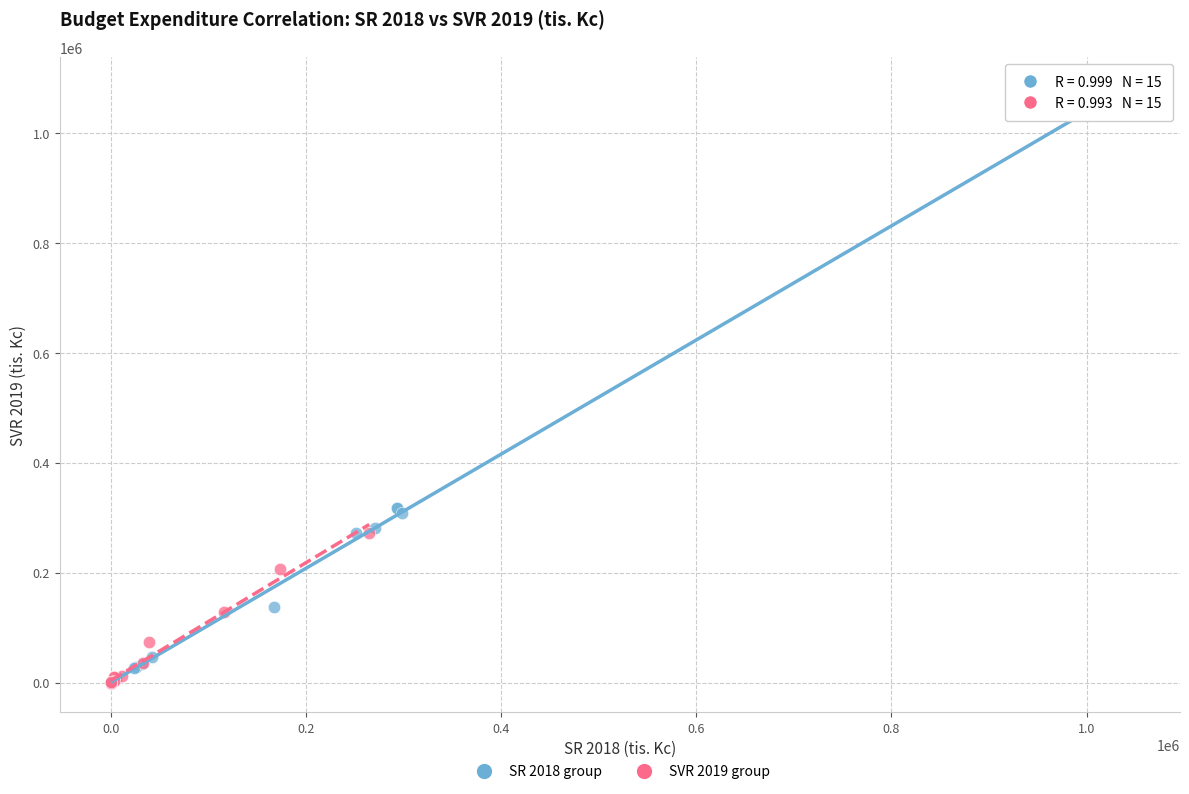

Which series reaches the maximum Y coordinate?

SR 2018 group